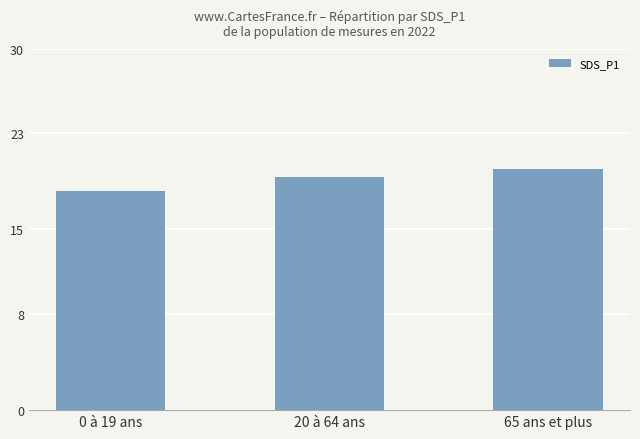

The chart shows a value of 34.2 at 20 à 64 ans. True or false?

False